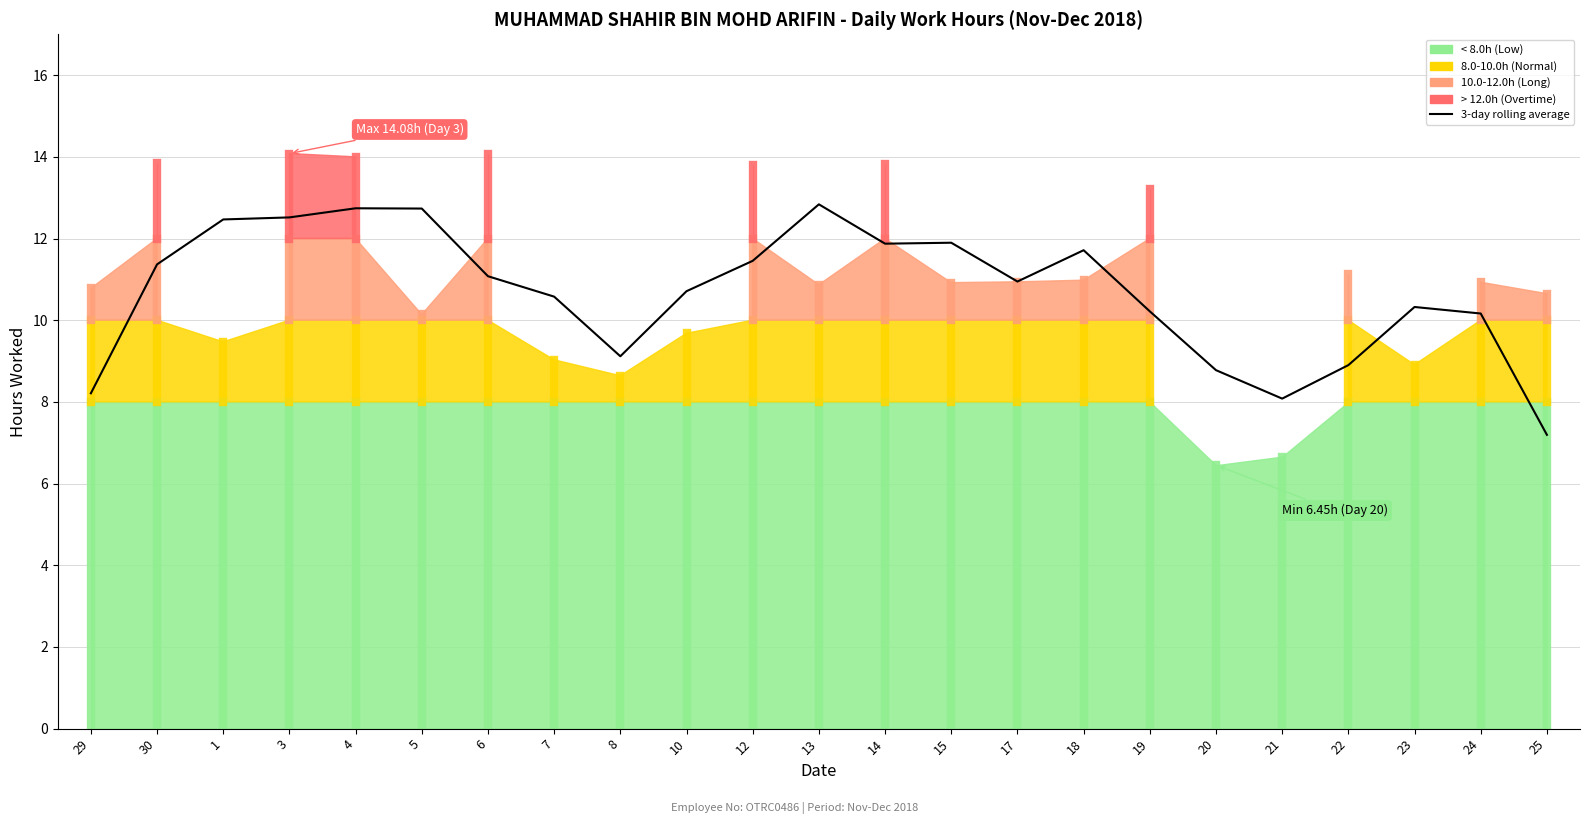

Reading left to right, what are all the values shown in this chart?

8.2	11.4	12.5	12.5	12.7	12.7	11.1	10.6	9.1	10.7	11.5	12.8	11.9	11.9	10.9	11.7	10.2	8.8	8.1	8.9	10.3	10.2	7.2